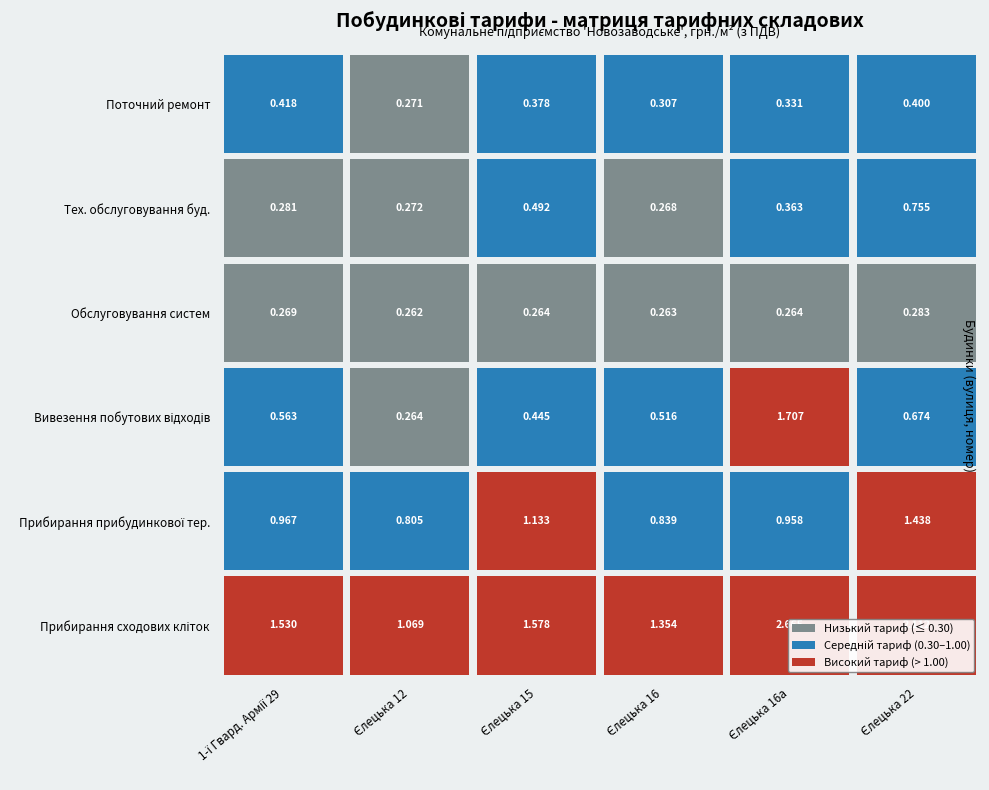

At which label is 1 closest to 0?

3